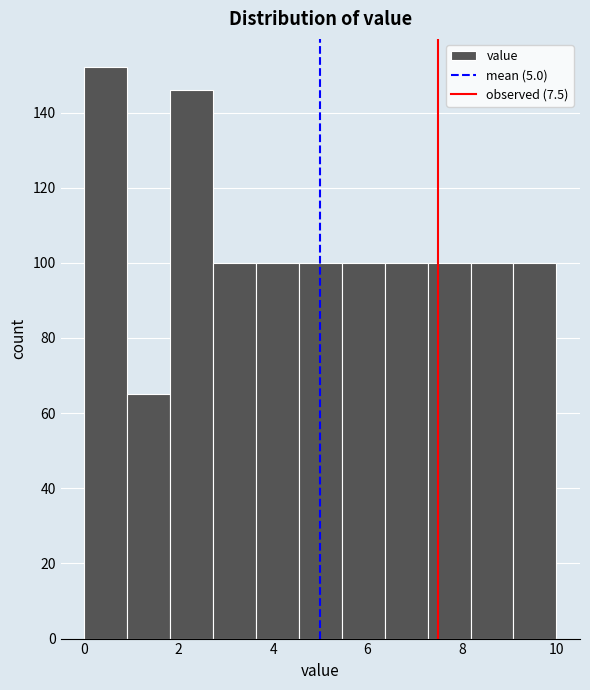

Which range on the x-axis has the tallest bar?

0.0 to 1.0